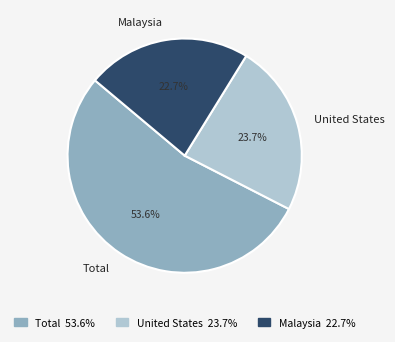

How many slices are in this pie chart?

3